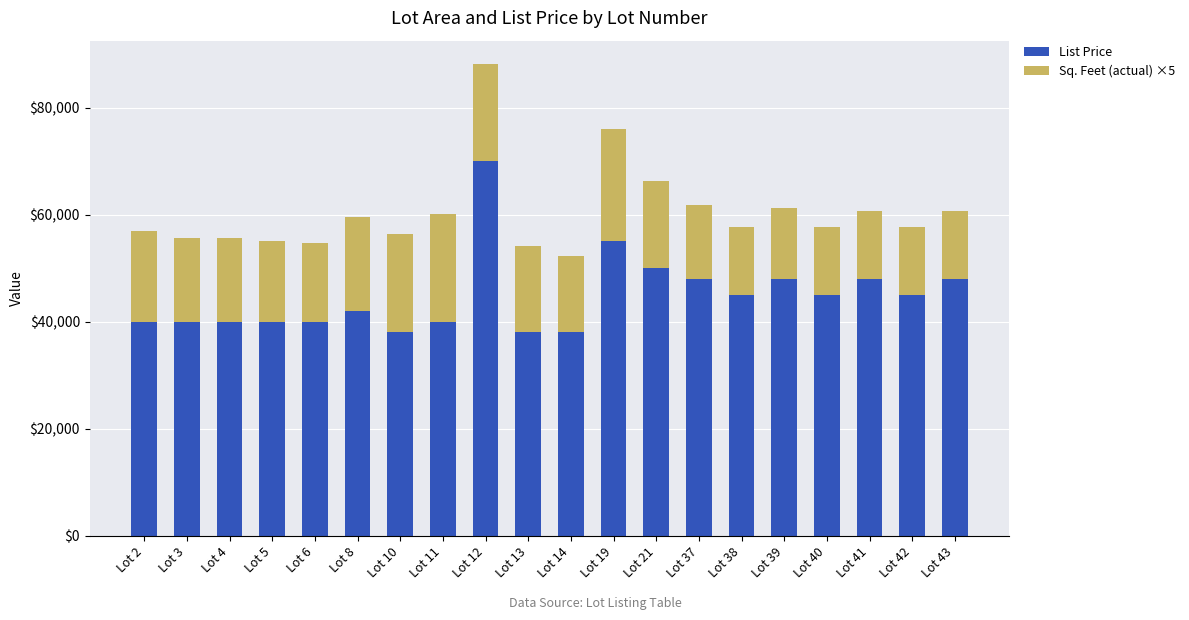

At which category is the sum across all series the highest?

Lot 12